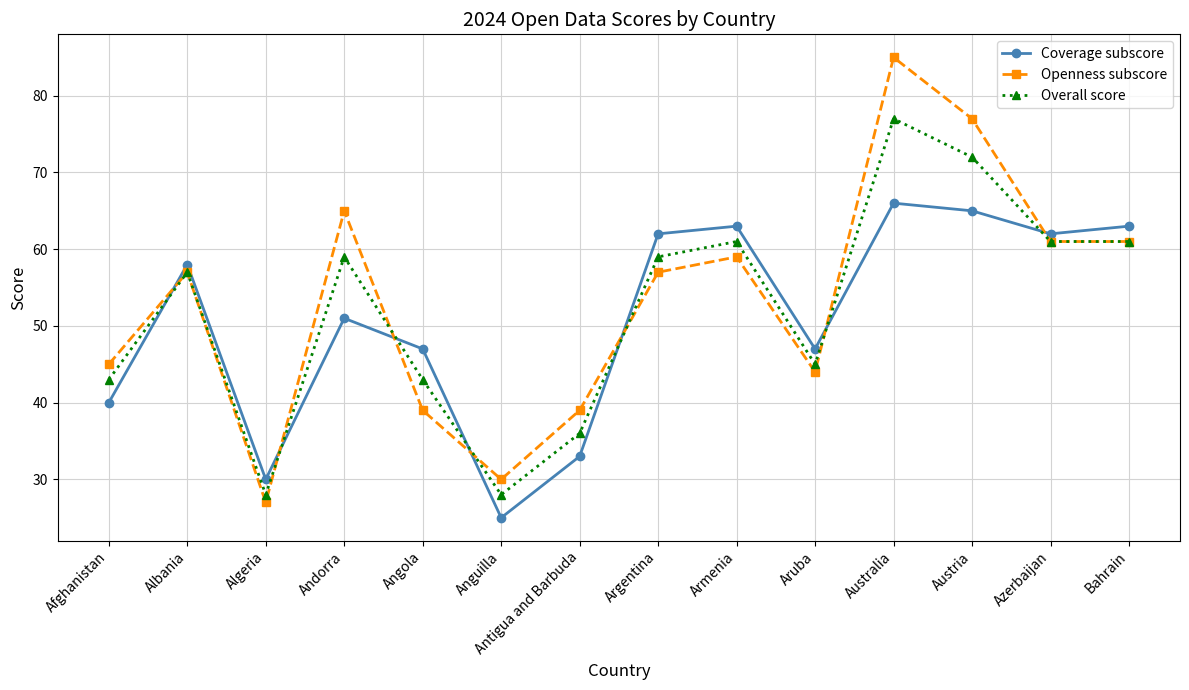

What are all the series names shown in the legend?

Coverage subscore, Openness subscore, Overall score